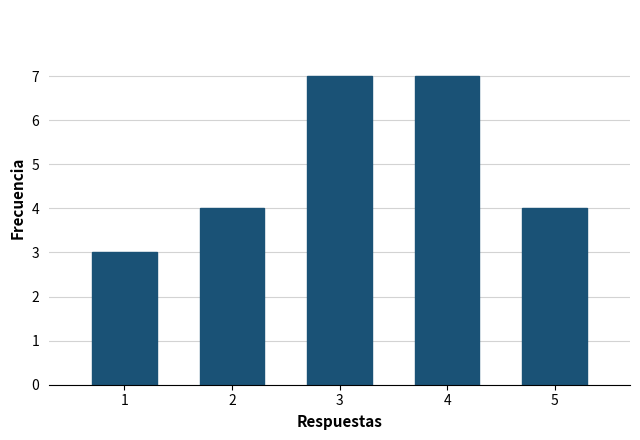

Reading left to right, what are all the values shown in this chart?

3	4	7	7	4